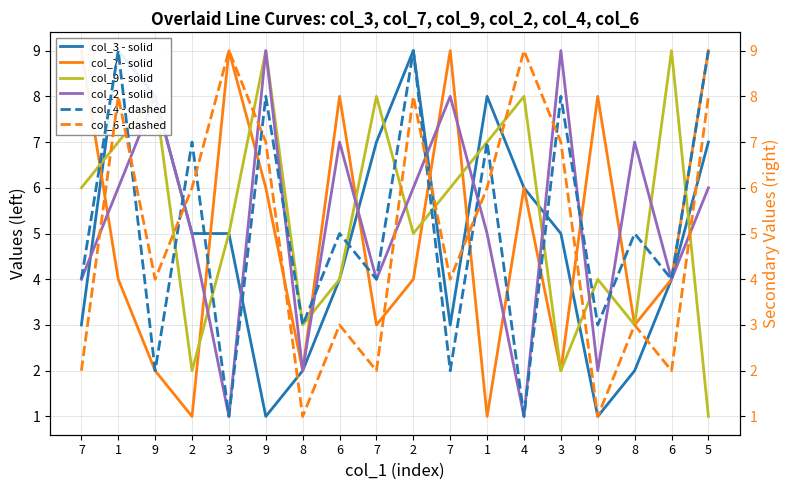

What is the label of the 6th point from the right?

4